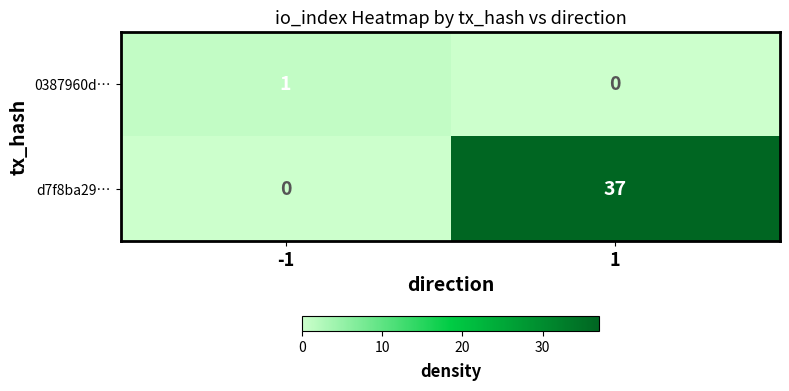

Which series changed the most between -1 and 1?

d7f8ba29…